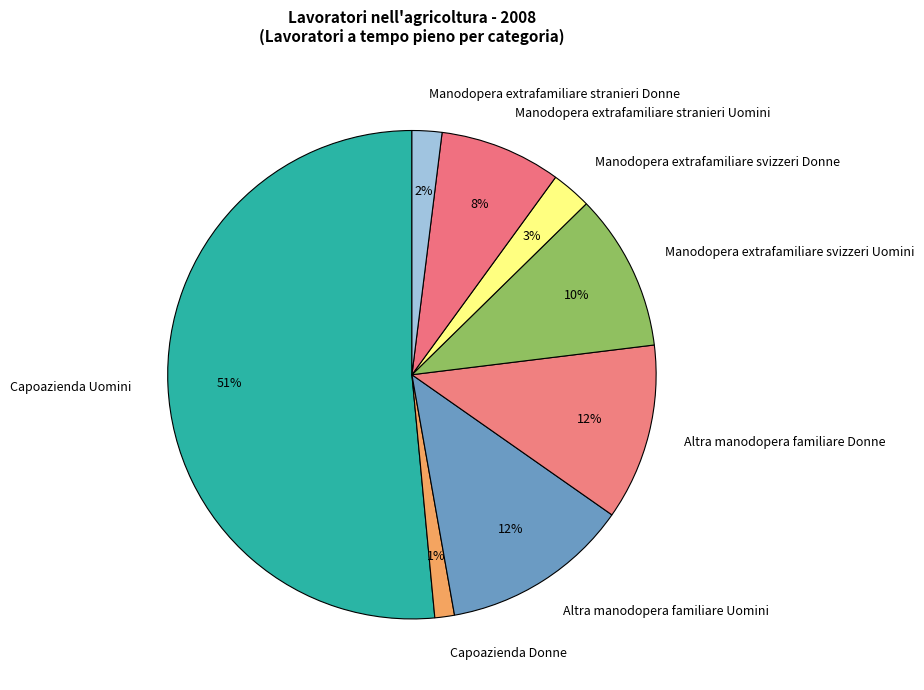

What is the largest slice in the pie chart?

Capoazienda Uomini